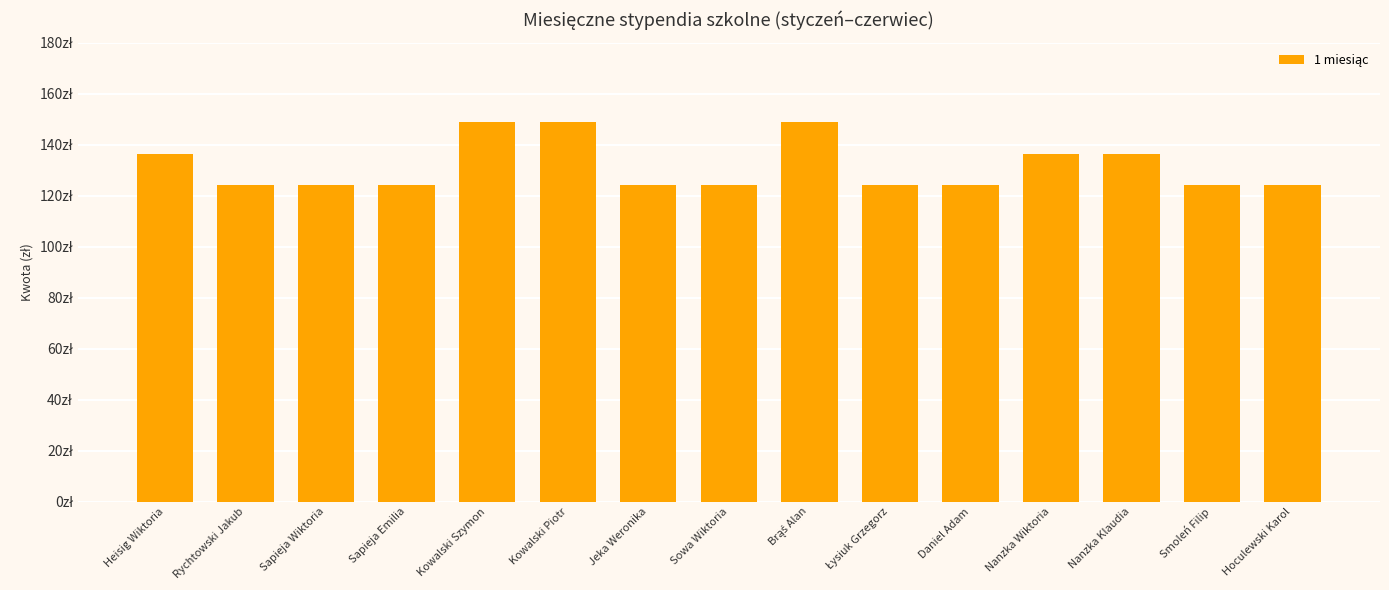

What is the greatest value displayed?

148.8